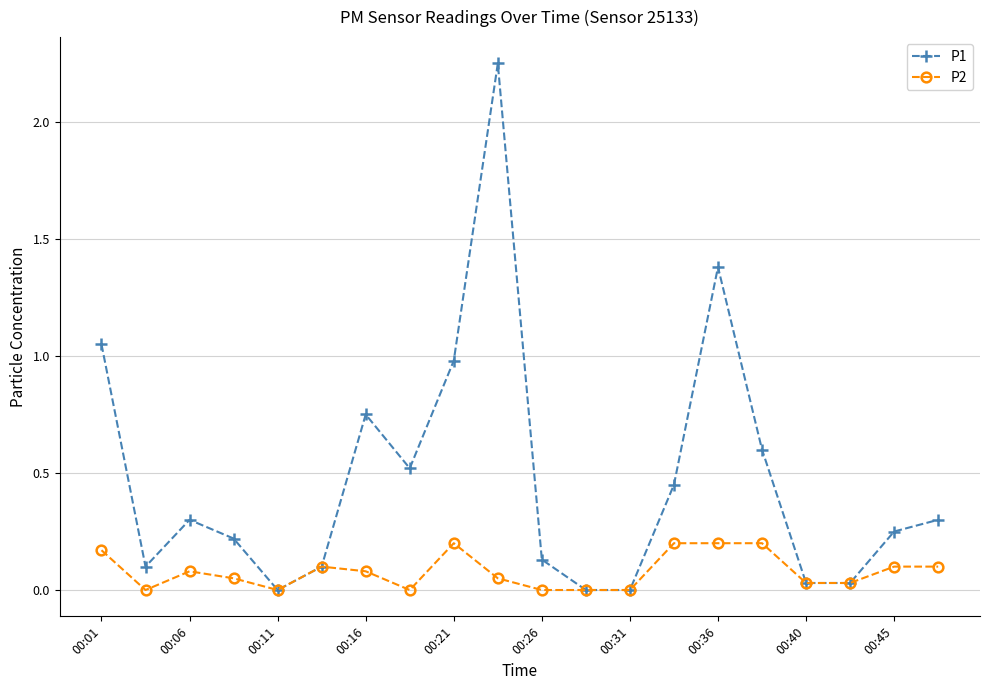

Which series has the largest total across all categories?

P1